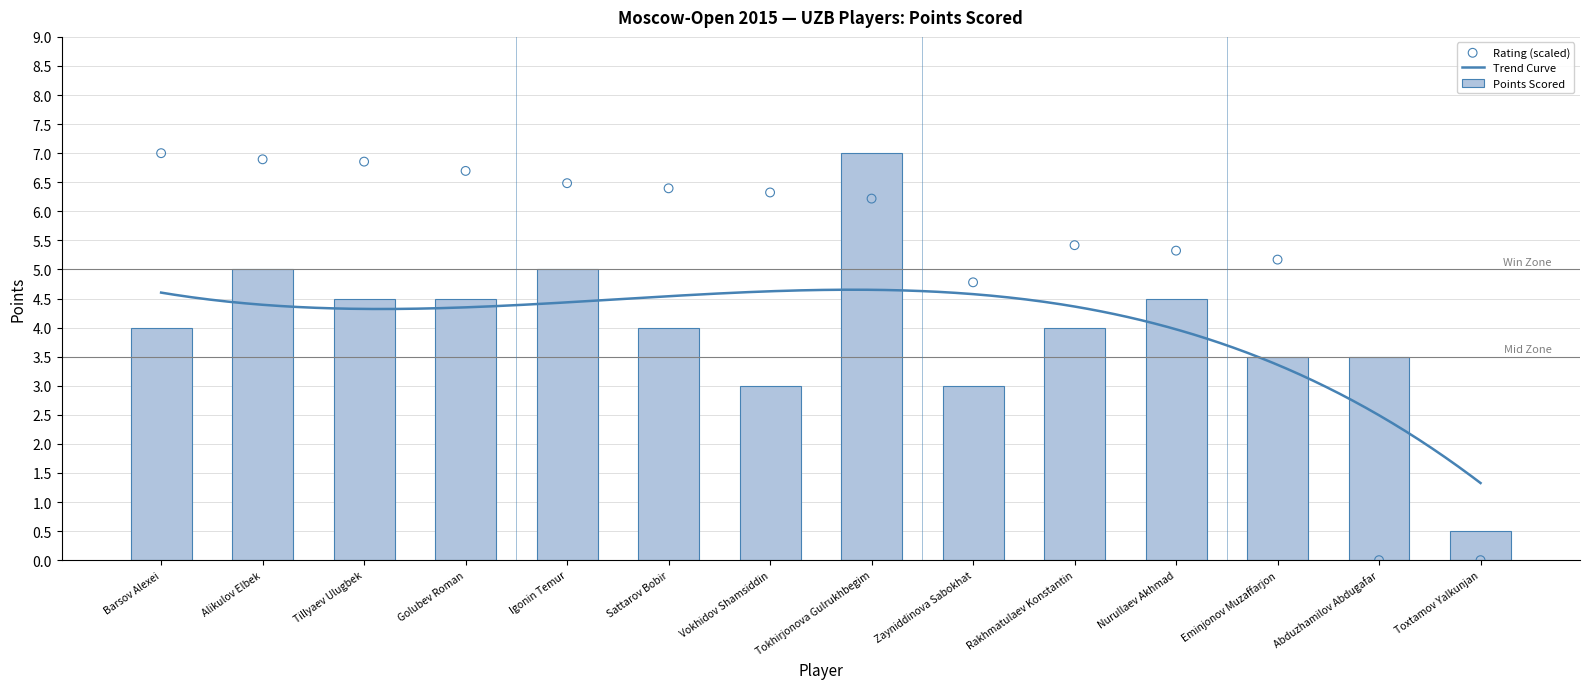

Between Abduzhamilov Abdugafar and Igonin Temur, which is larger?

Igonin Temur